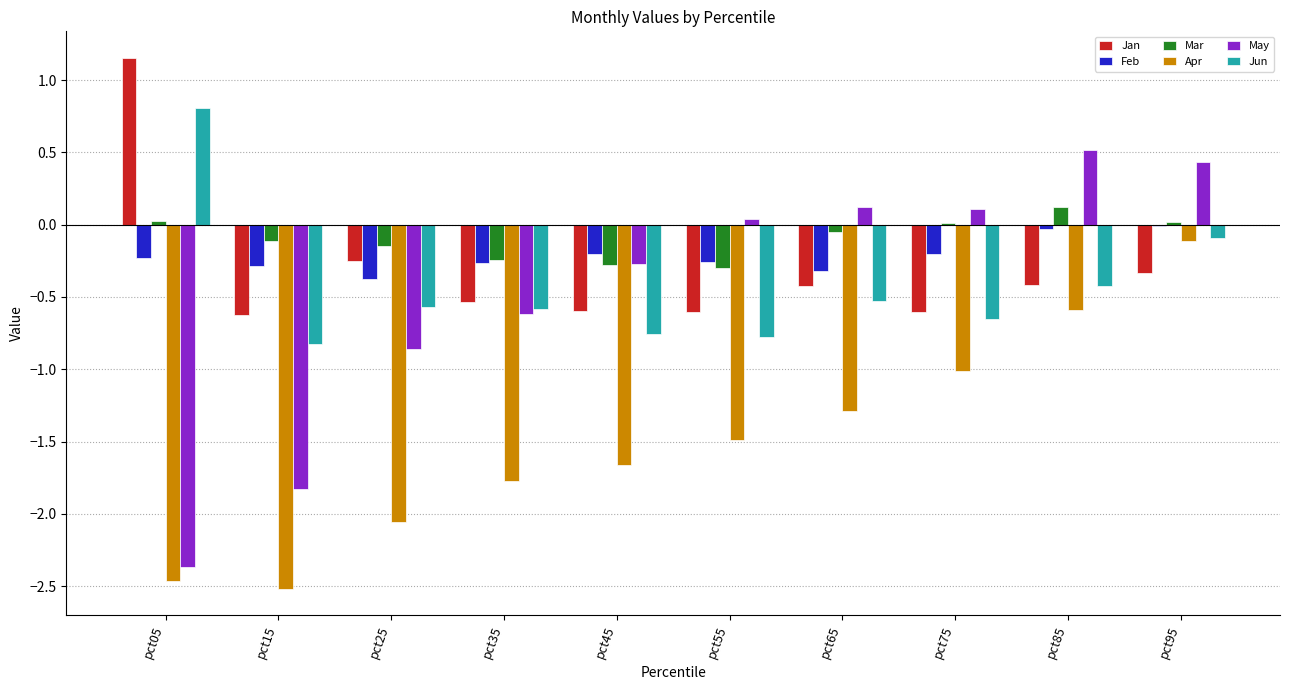

At which label does Mar reach its peak?

pct85